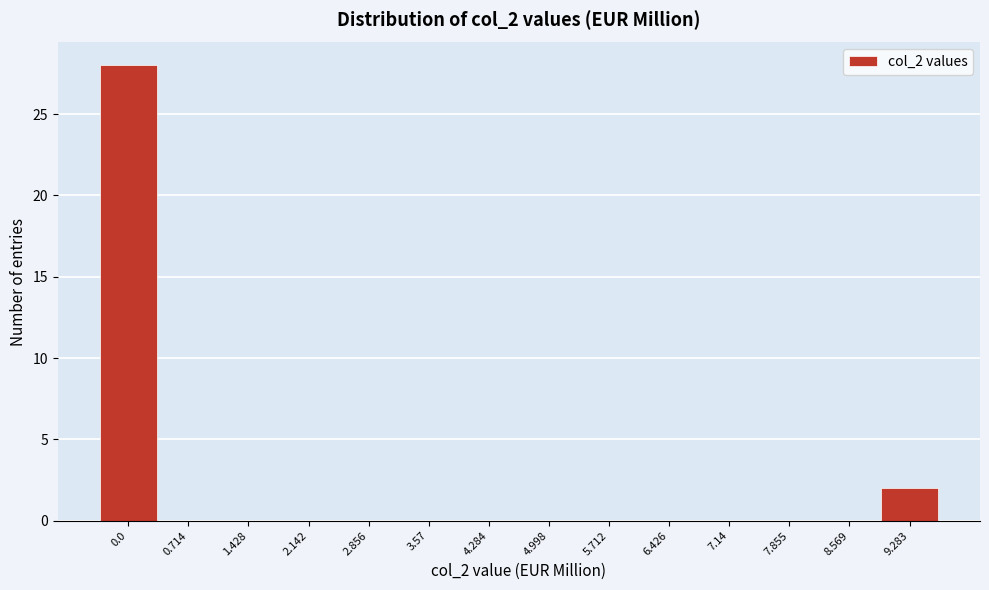

Reading left to right, list all the values displayed in this chart.

0.0=28	0.714=0	1.428=0	2.142=0	2.856=0	3.57=0	4.284=0	4.998=0	5.712=0	6.426=0	7.14=0	7.855=0	8.569=0	9.283=2